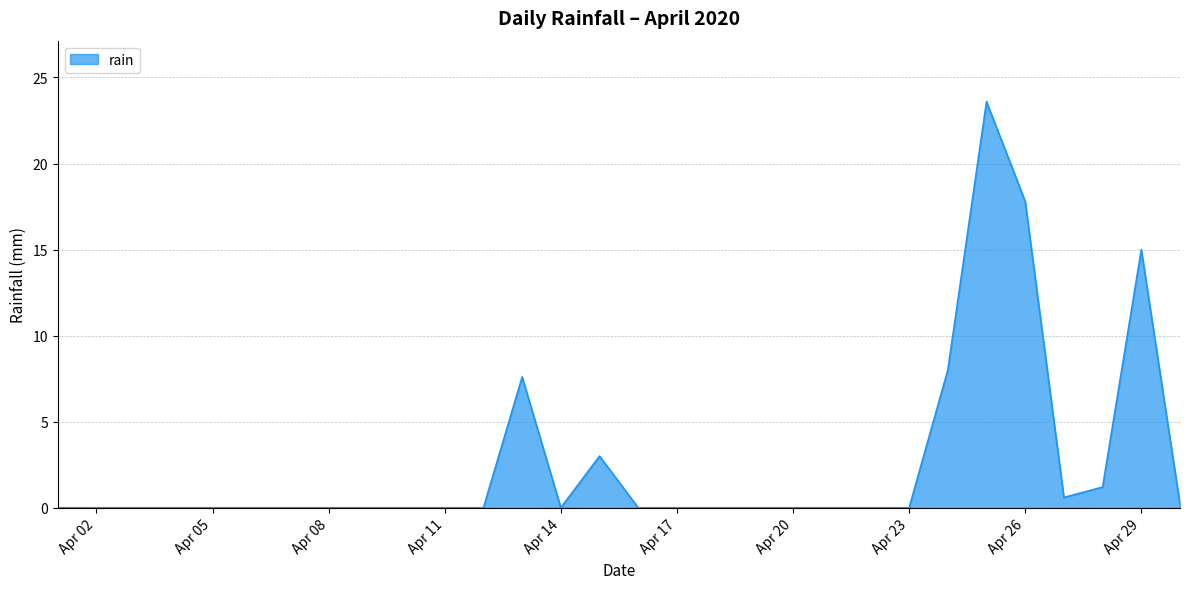

What is the greatest value displayed?

23.6